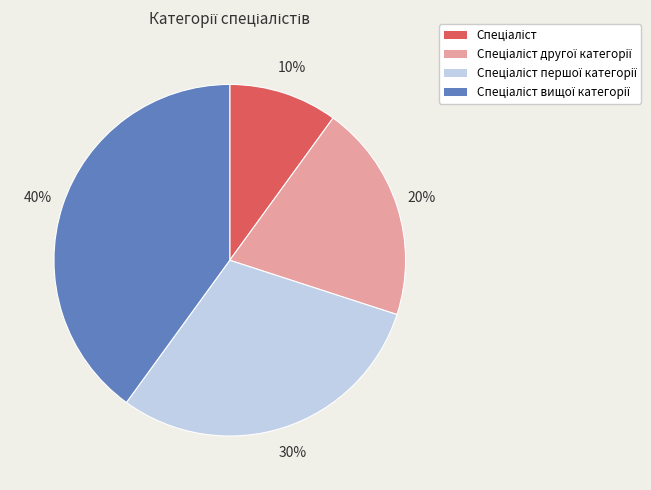

To the nearest percent, what is the average slice percentage?

25%